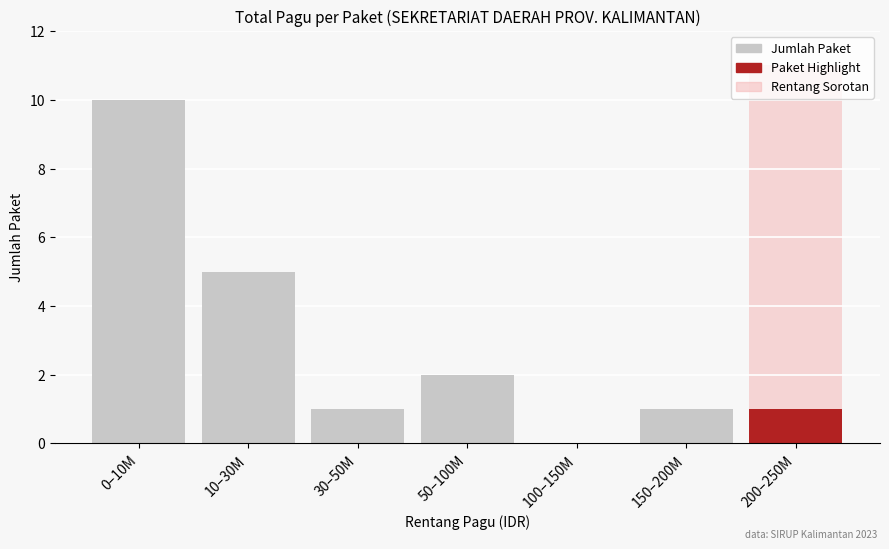

What is the change in value from 10–30M to 200–250M?

-4